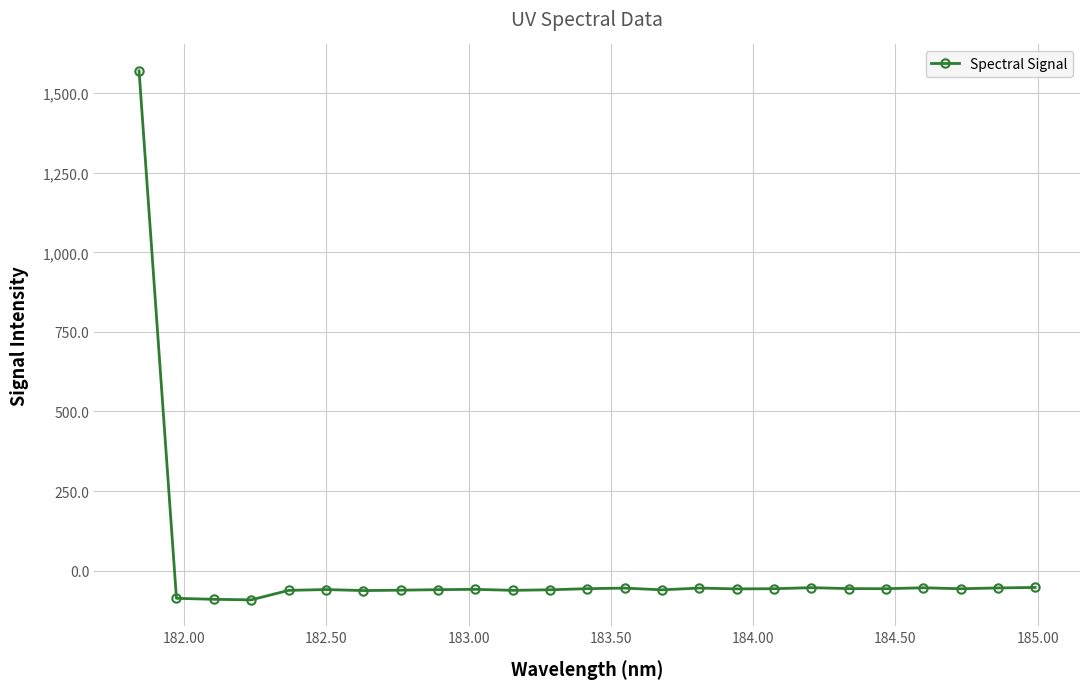

True or false: the data has more than 0 interior local peaks.

True